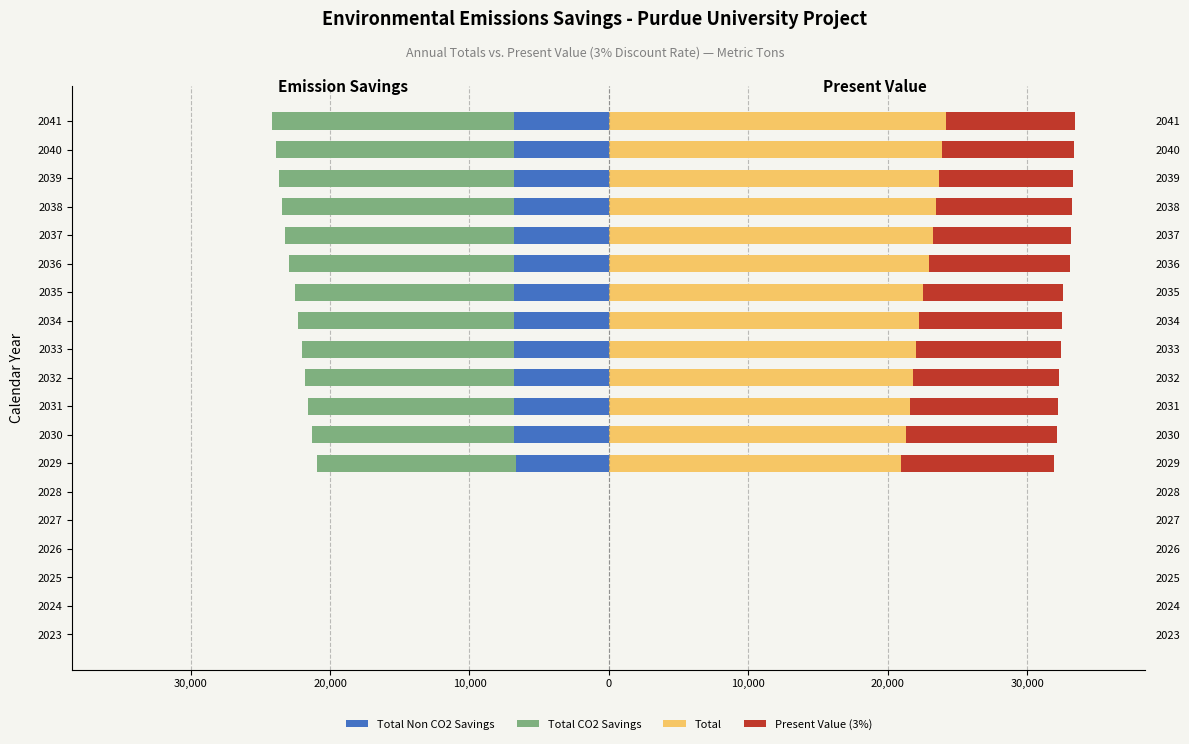

What is the total value across all series at 2037?

9909.4